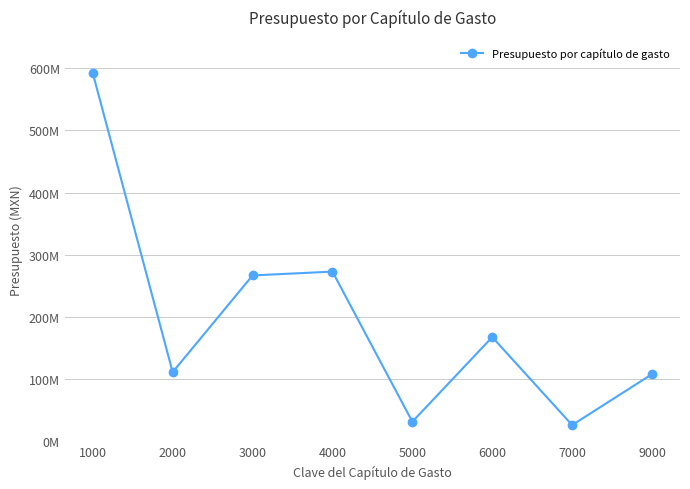

Reading left to right, transcribe all the data shown in this chart.

1000=592288770.2	2000=111421397.7	3000=266918499.1	4000=273086554.3	5000=31684350.0	6000=167785530.3	7000=26348176.2	9000=108233446.0